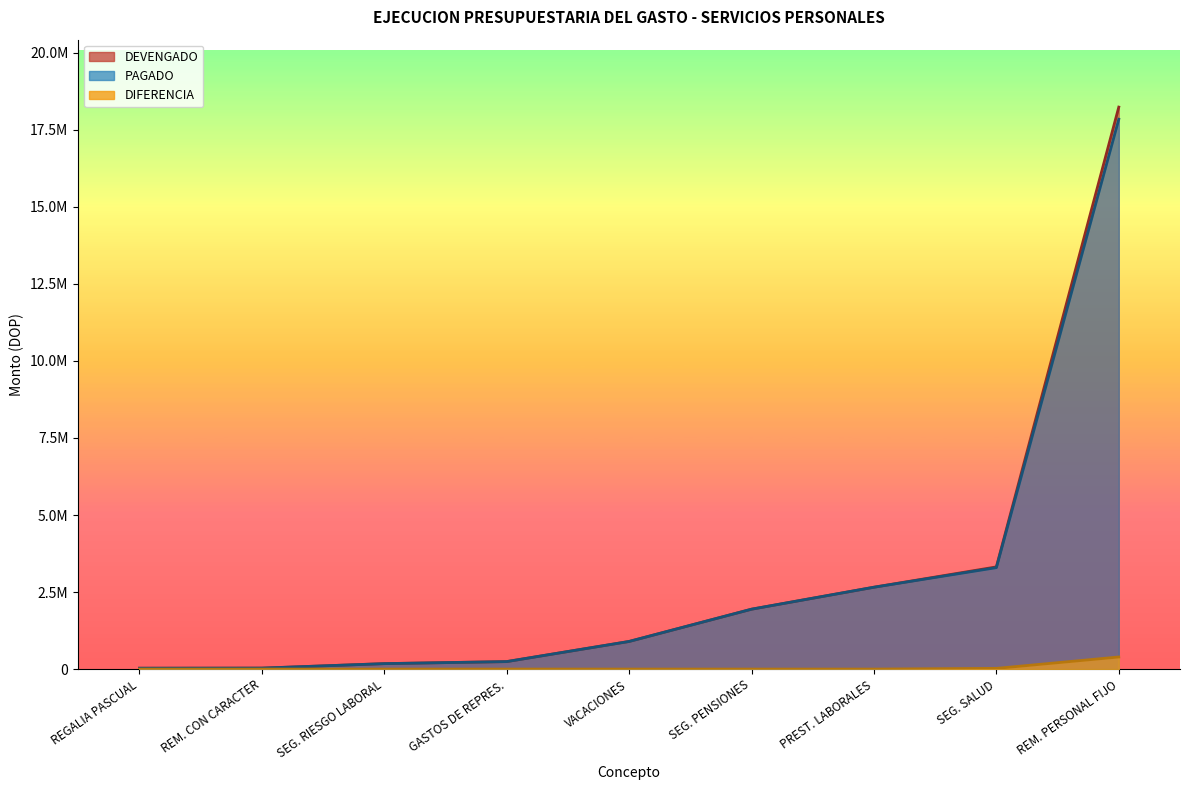

Between VACACIONES and CONTRIBUCIONES AL SEGURO DE SALUD, which is larger?

CONTRIBUCIONES AL SEGURO DE SALUD